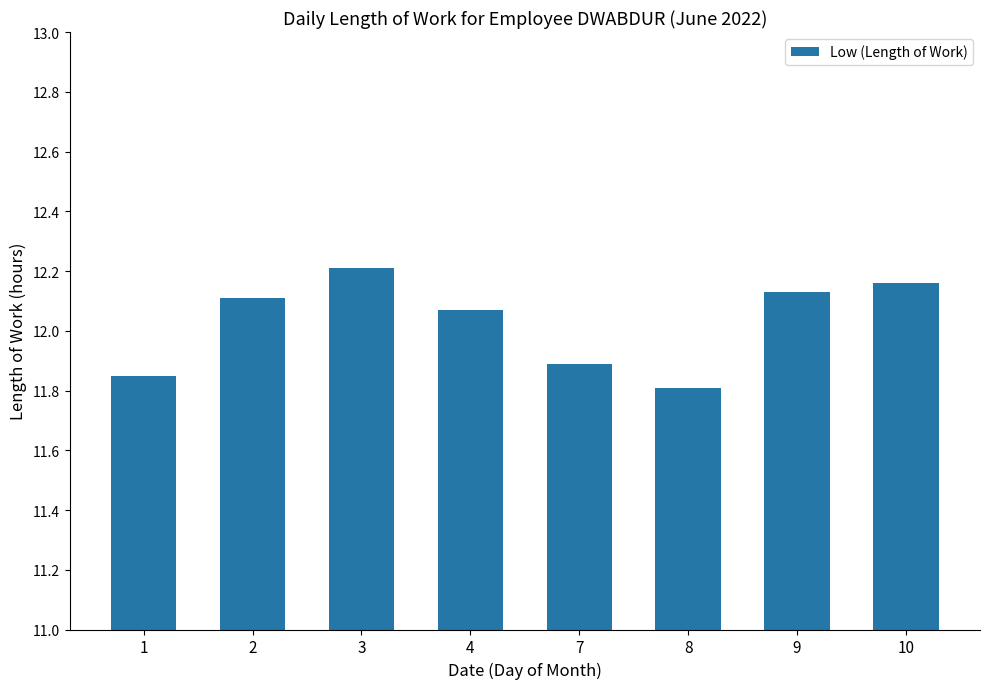

Is it true that the value at 4 is 12.1?

True